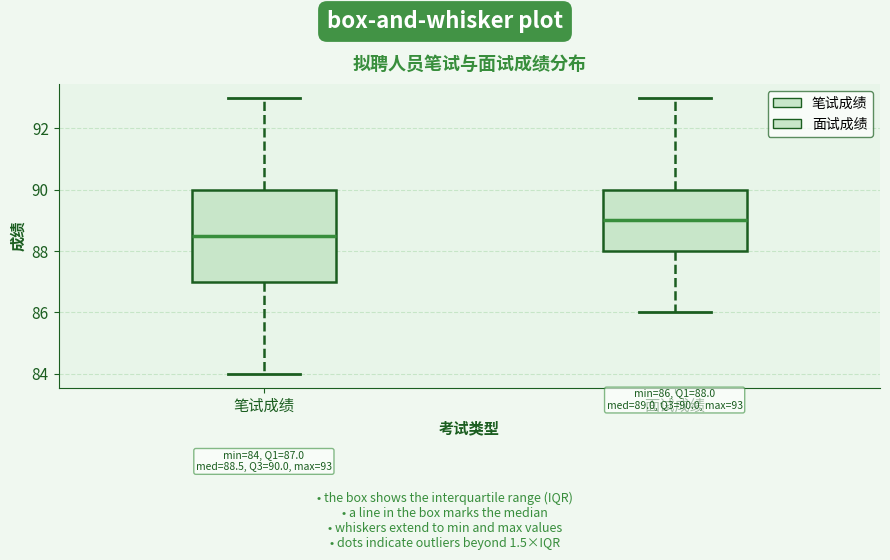

Comparing the boxes themselves (not the whiskers), which one is the tallest?

笔试成绩